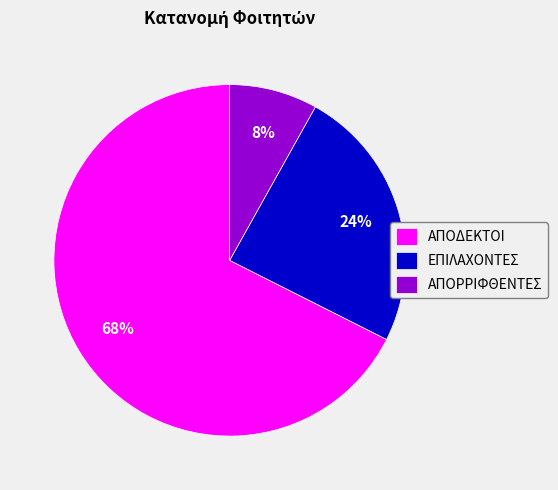

Rank the categories by value from lowest to highest.

ΑΠΟΡΡΙΦΘΕΝΤΕΣ, ΕΠΙΛΑΧΟΝΤΕΣ, ΑΠΟΔΕΚΤΟΙ